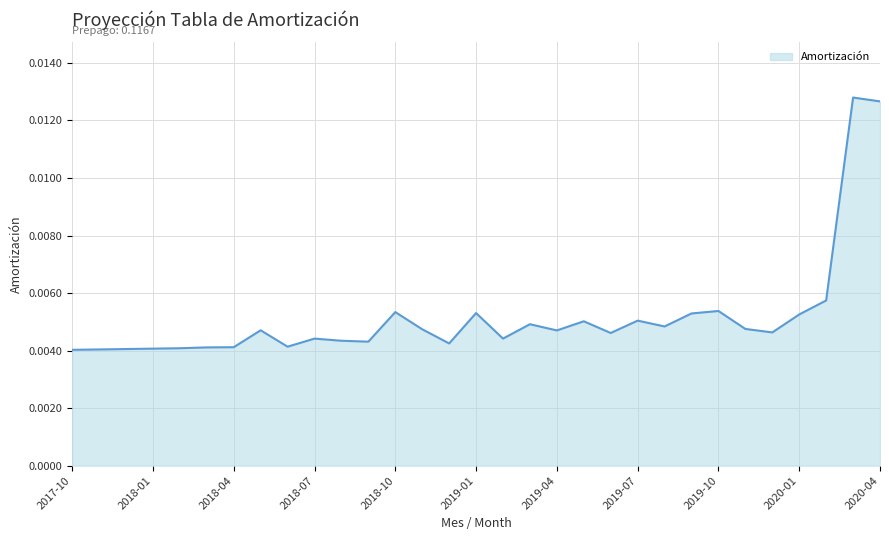

How many lines are shown in the chart?

1